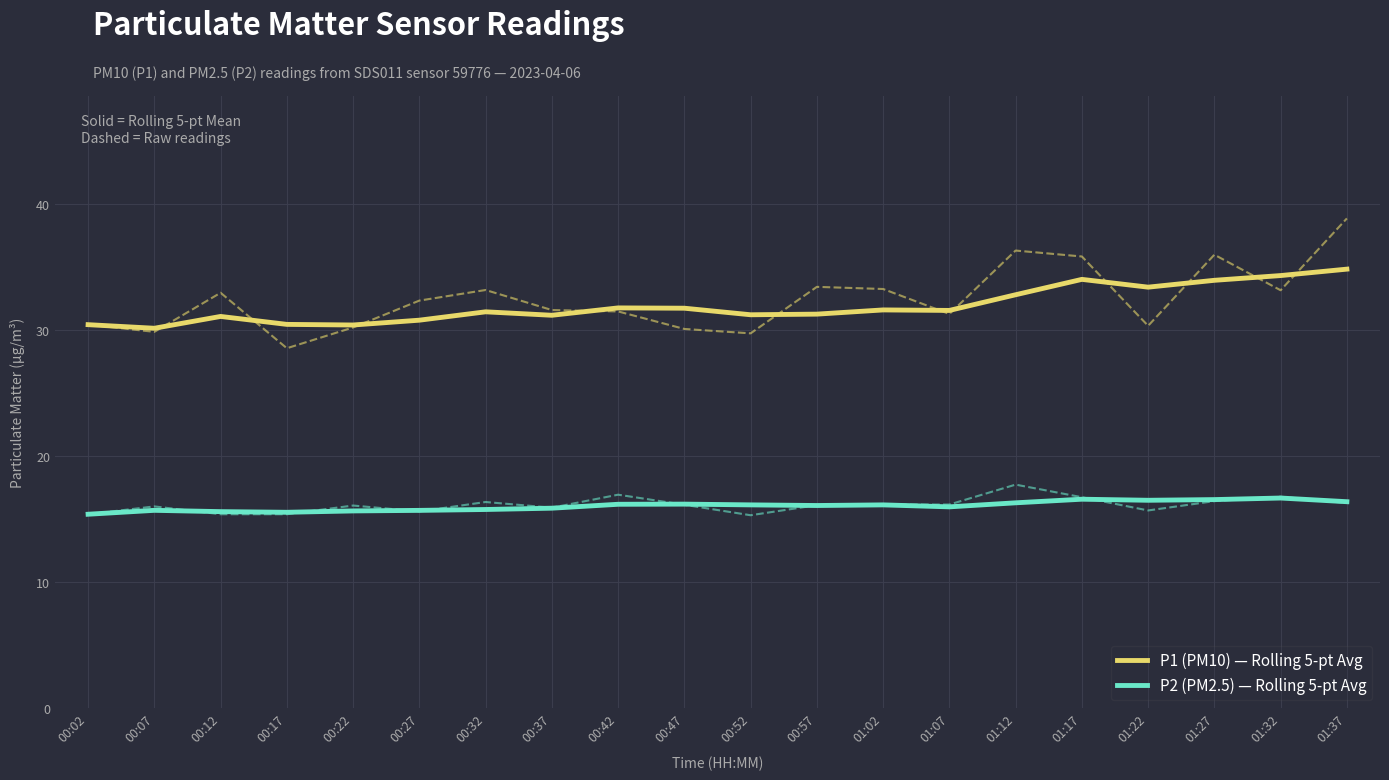

True or false: P2 (PM2.5) — Rolling 5-pt Avg and P1 (PM10) — Rolling 5-pt Avg cross at least once.

False